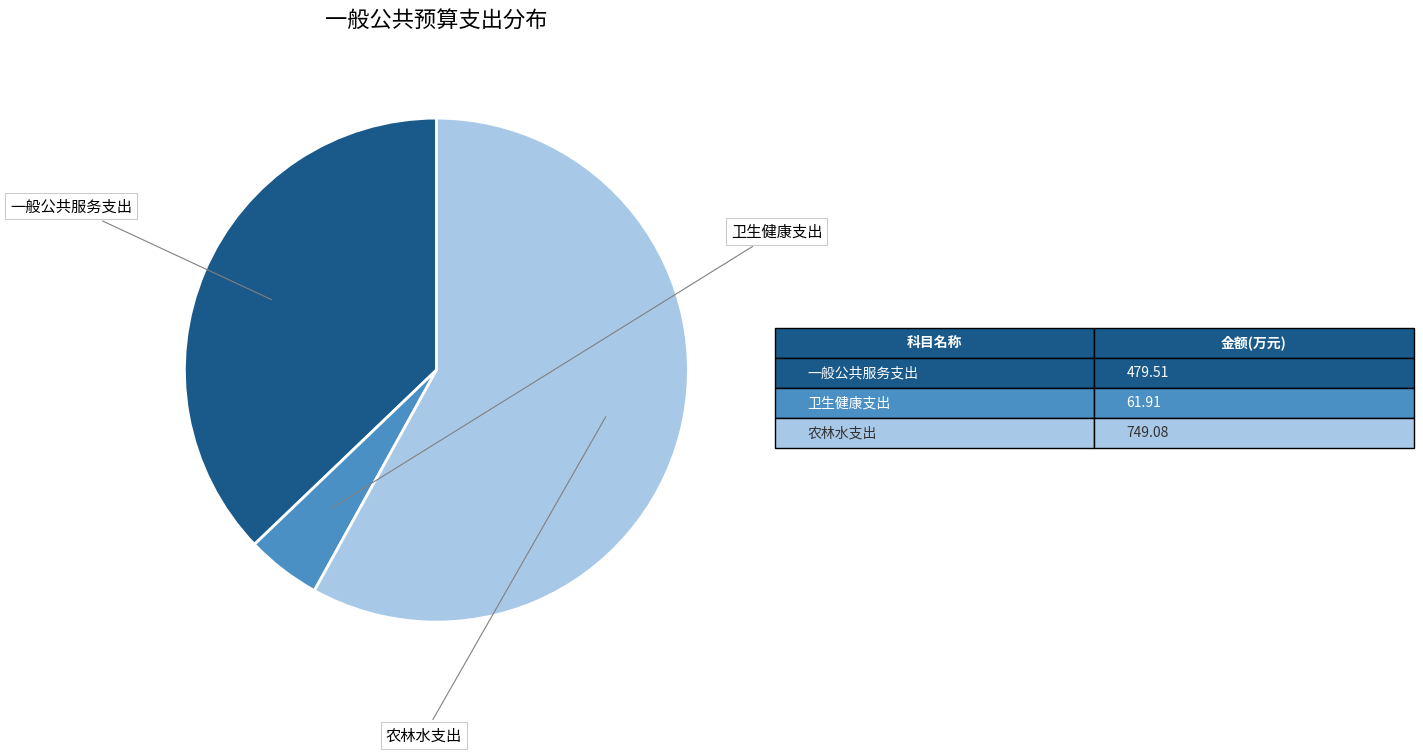

Which category has the smallest portion of the pie?

卫生健康支出